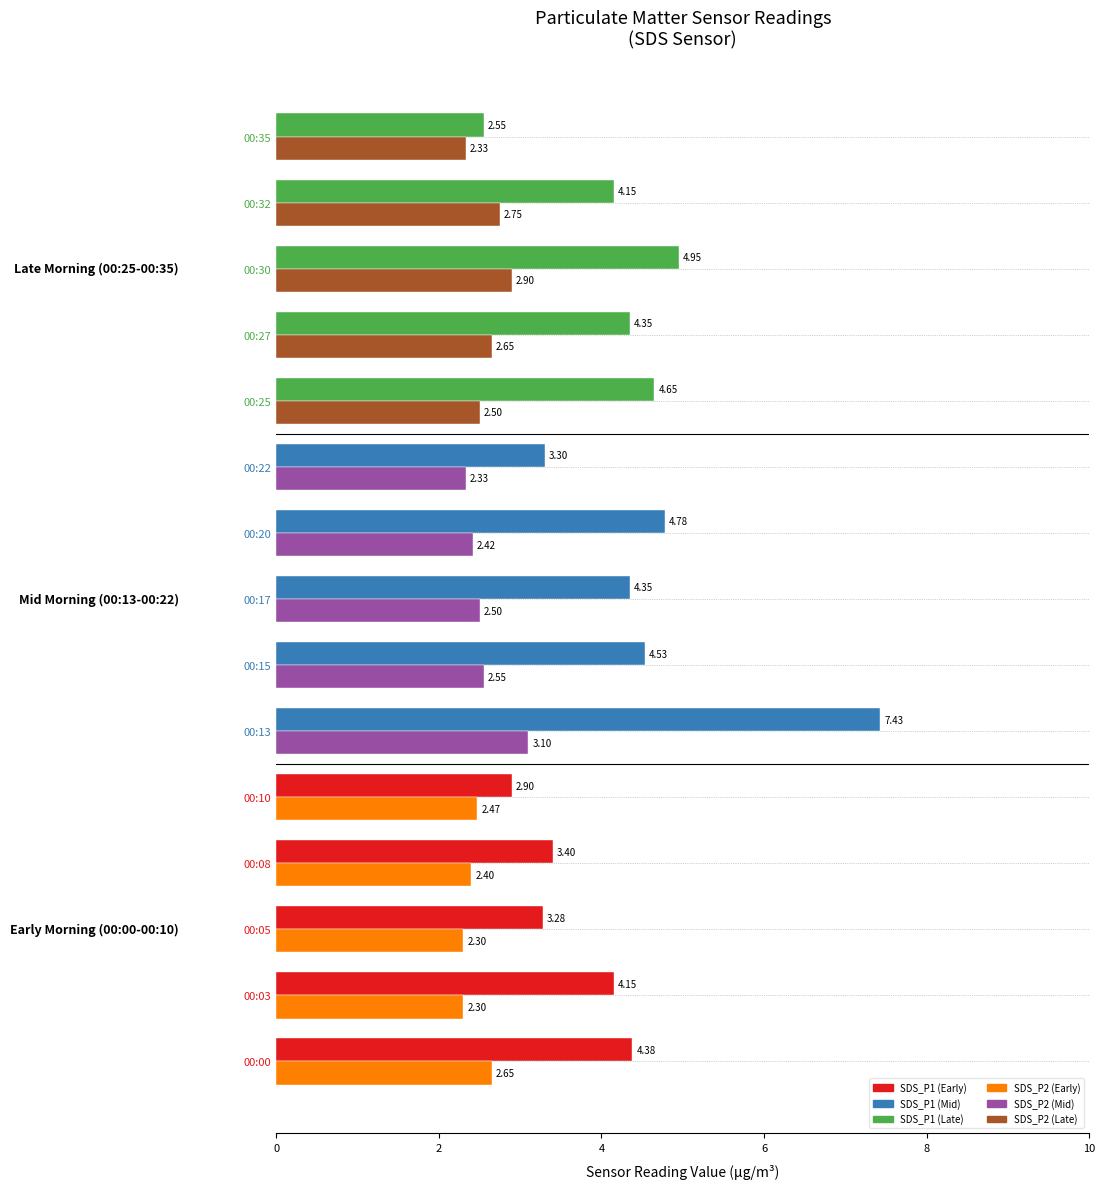

What is the spread (max minus min) of values at 00:08?

1.0